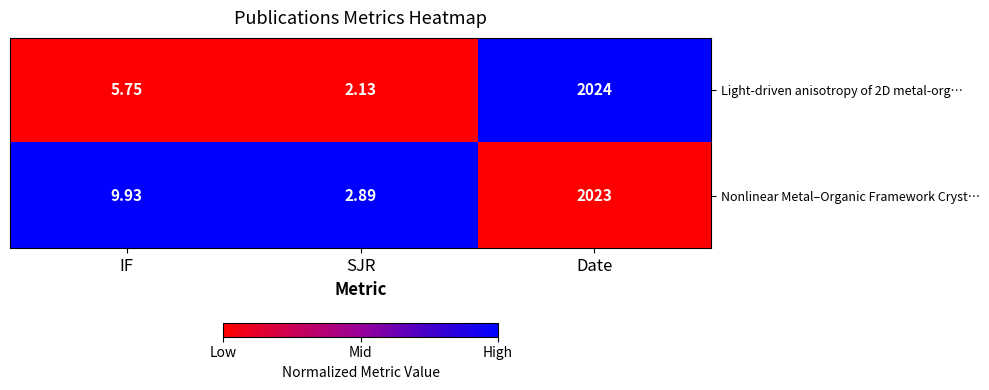

List the labels in order of Light-driven anisotropy of 2D metal-org… value, largest first.

Date, IF, SJR